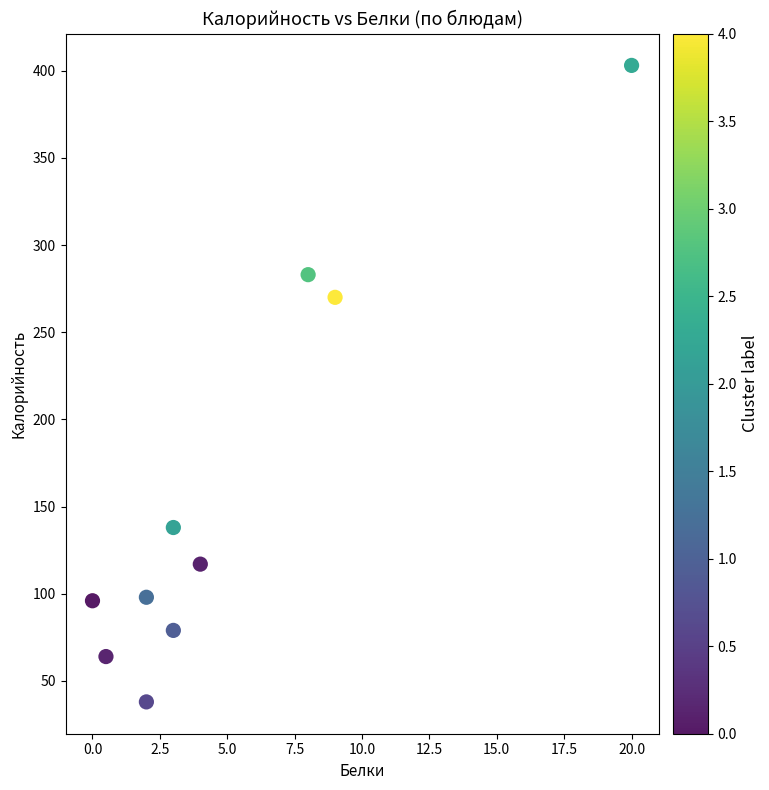

What is the range of Y values (max minus min)?

365